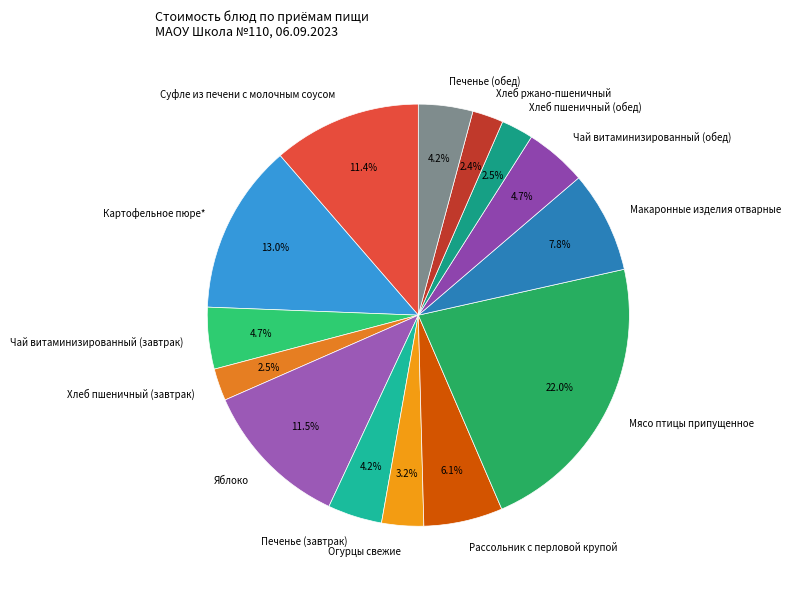

Which category has the biggest portion of the pie?

Мясо птицы припущенное